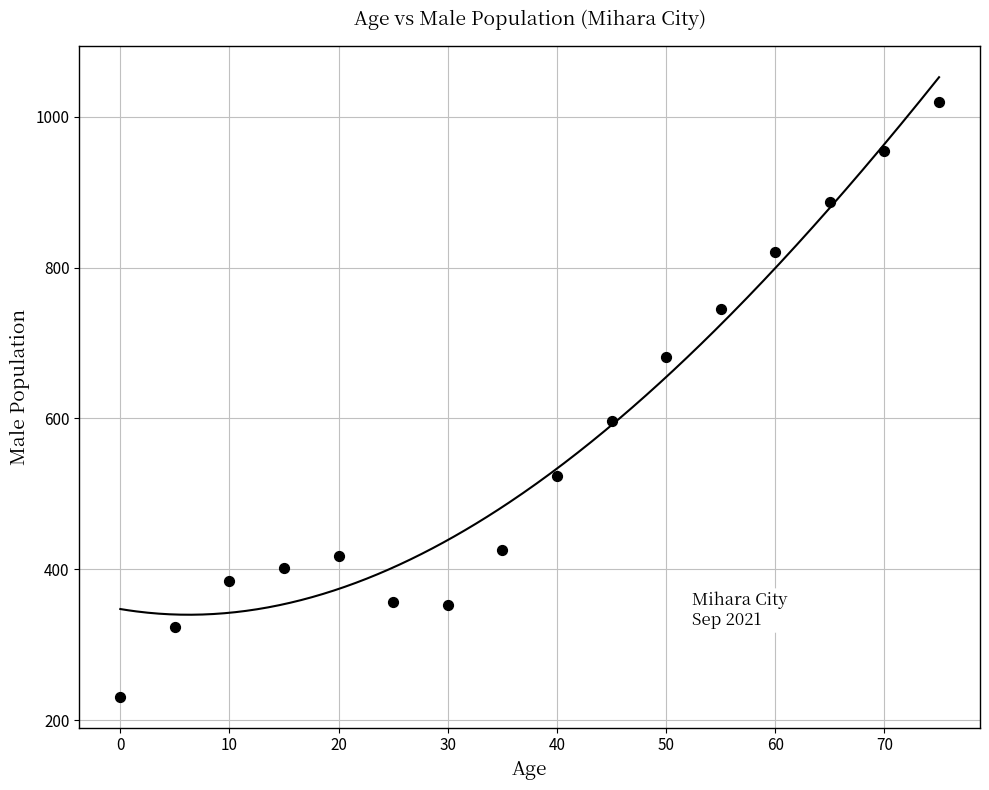

What Y value in the scatter plot is closest to 625?

596